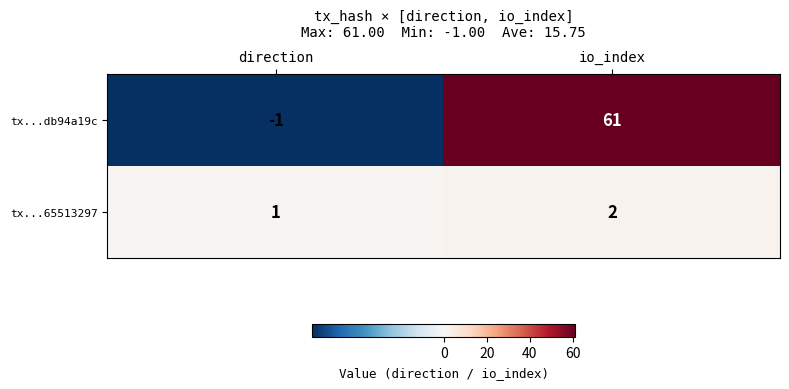

At direction, list the series in order from largest to smallest.

tx...65513297, tx...db94a19c